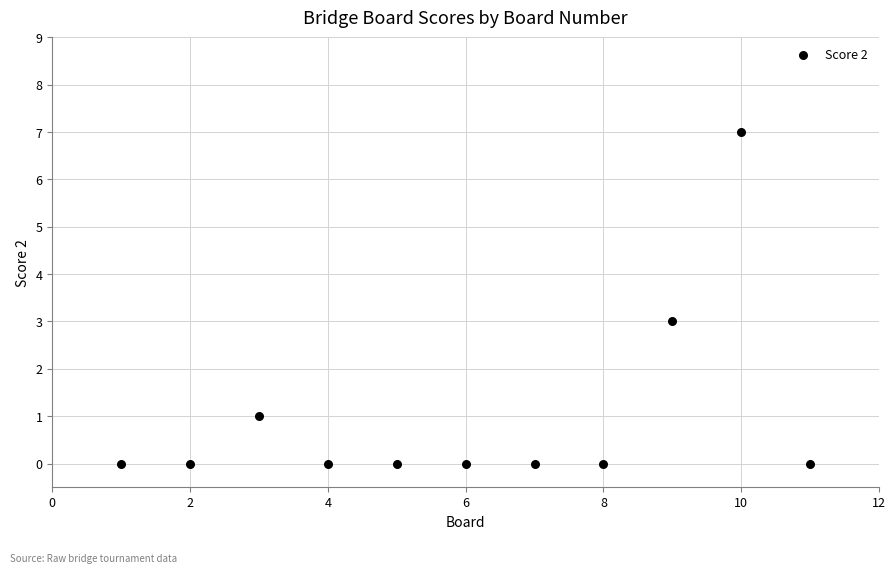

What is the range of Y values (max minus min)?

7